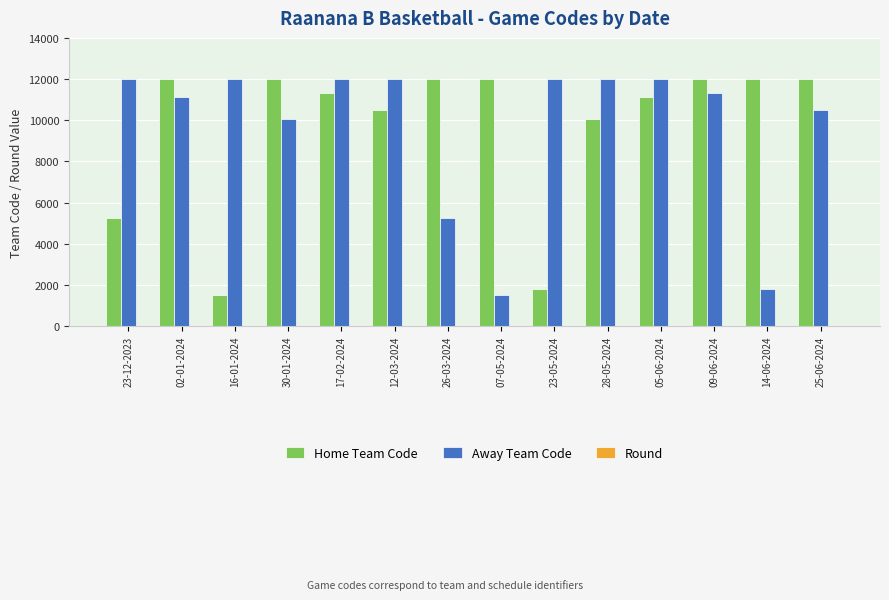

The Away Team Code series shows 1795 at 14-06-2024. True or false?

True